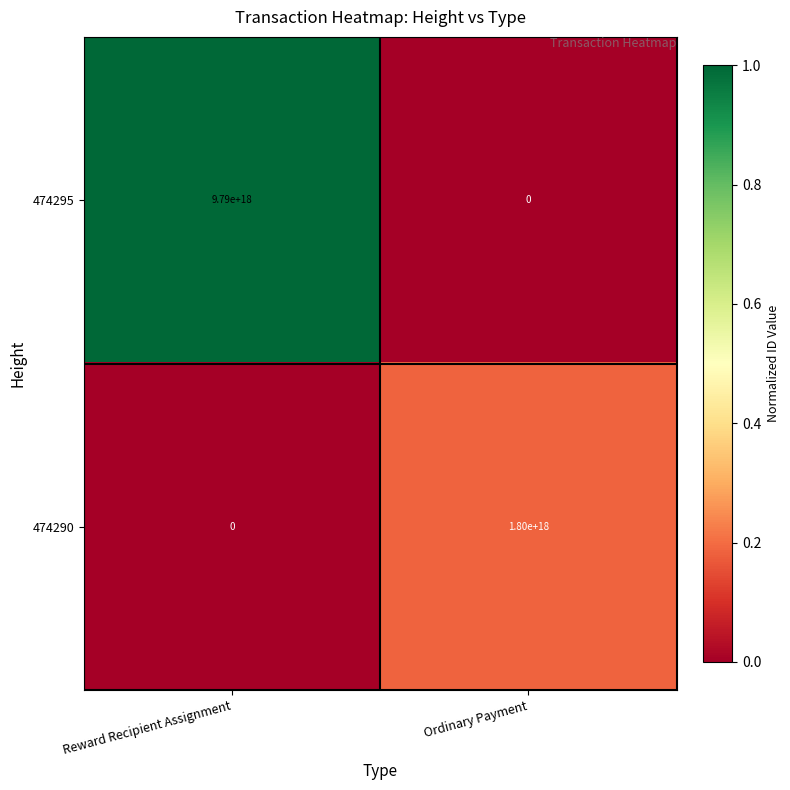

Between Reward Recipient Assignment and Ordinary Payment, which series saw the biggest shift?

474295